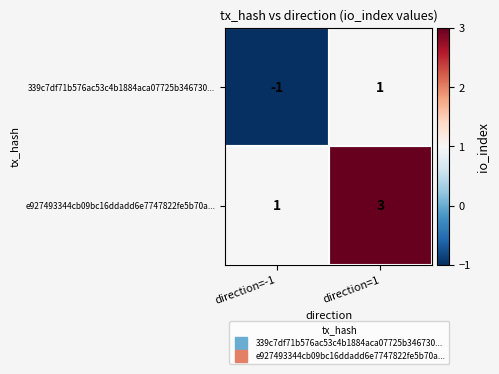

List the series in order of their peak value, highest first.

e927493344cb09bc16ddadd6e7747822fe5b70a..., 339c7df71b576ac53c4b1884aca07725b346730...